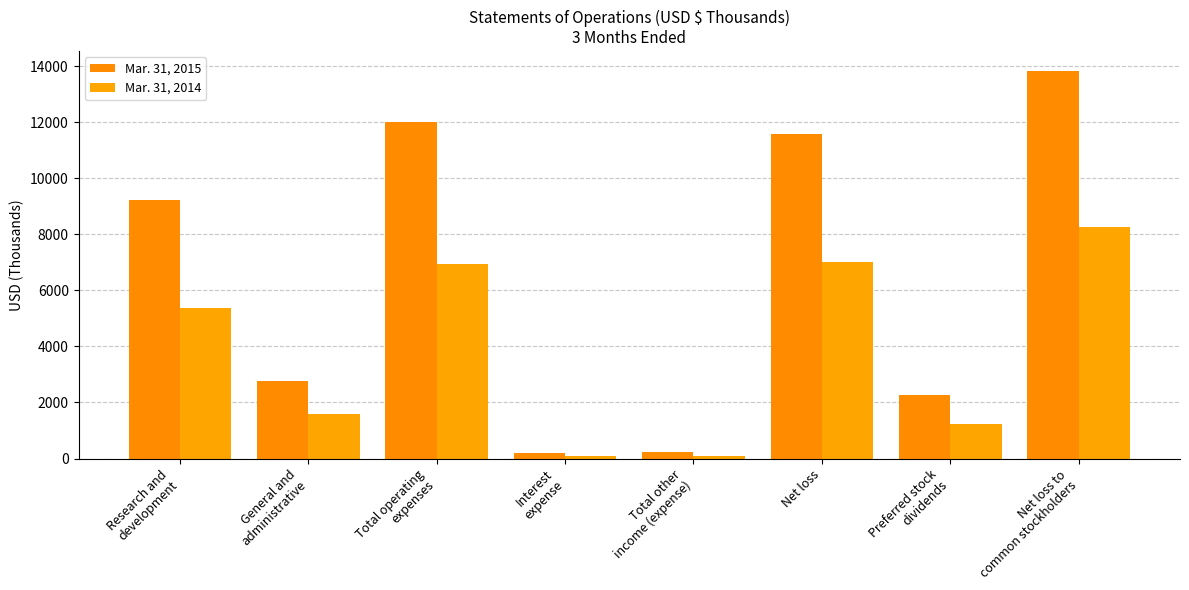

Does the chart contain stacked bars?

No